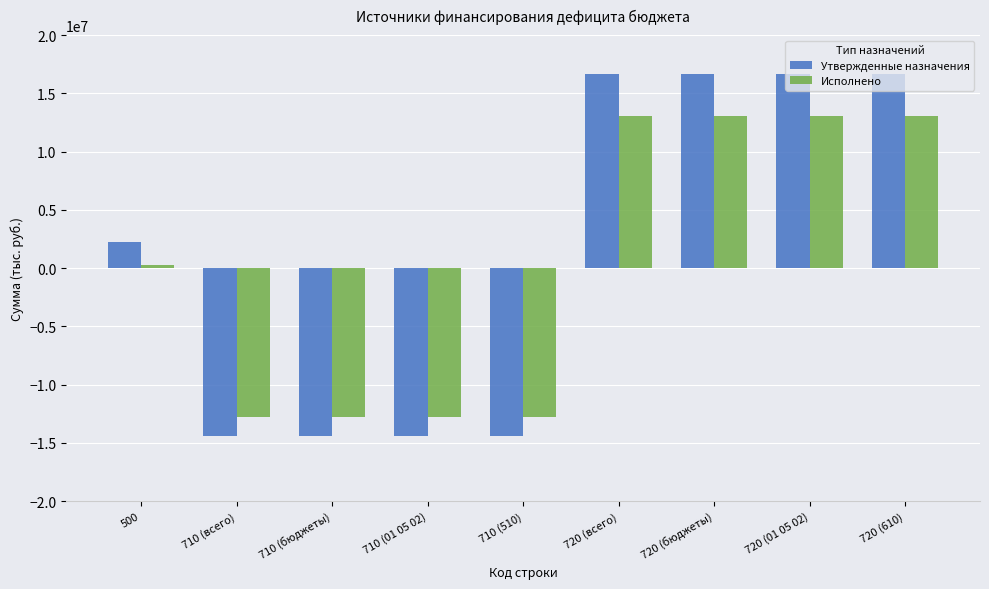

What is the lowest value of the Утвержденные назначения series?

-14419700.0